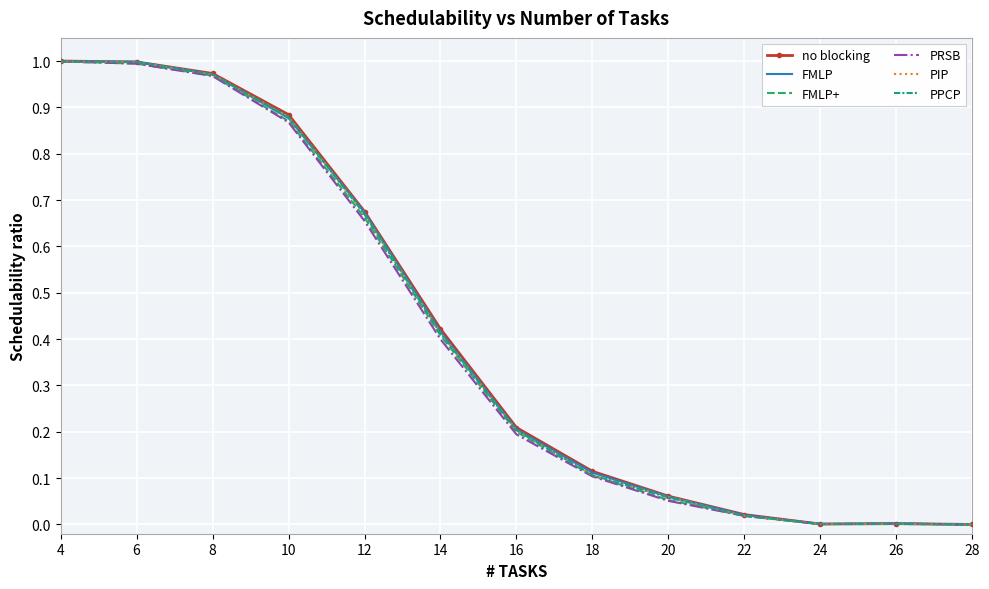

What is the sum of all FMLP values?

5.3